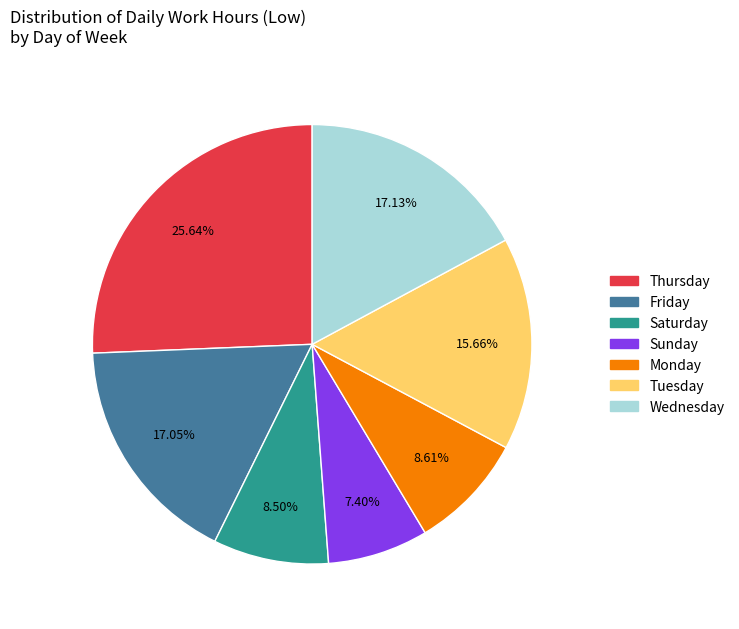

Is there any slice that represents more than half of the pie?

No